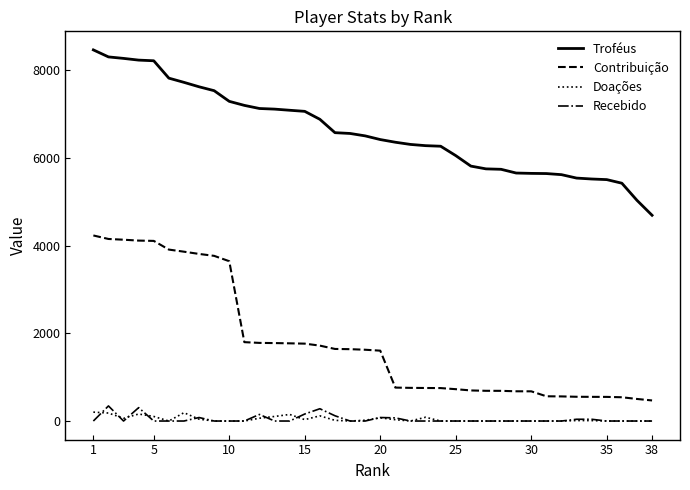

True or false: Contribuição and Doações intersect in this chart.

False